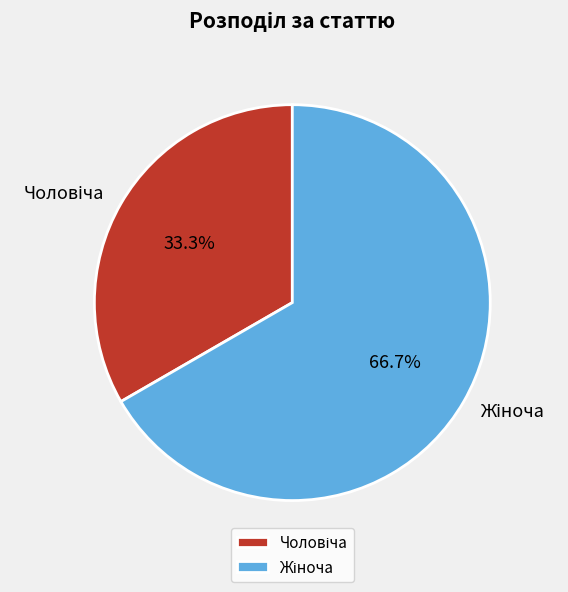

Is there a majority slice in this chart?

Yes